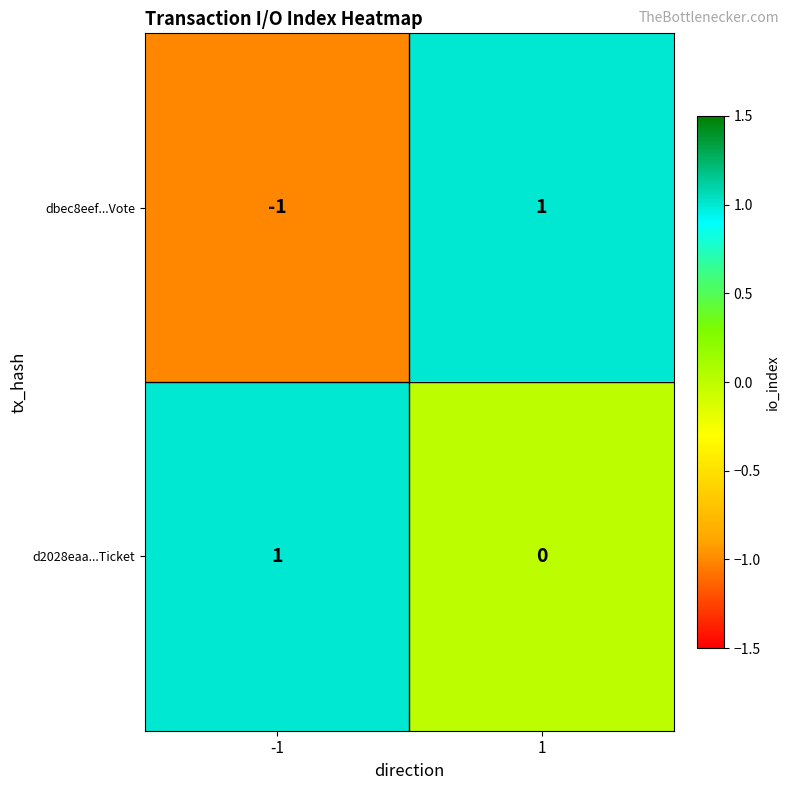

Reading right to left, extract all data points from this chart.

dbec8eef...Vote: 1=1	-1=-1
d2028eaa...Ticket: 1=0	-1=1